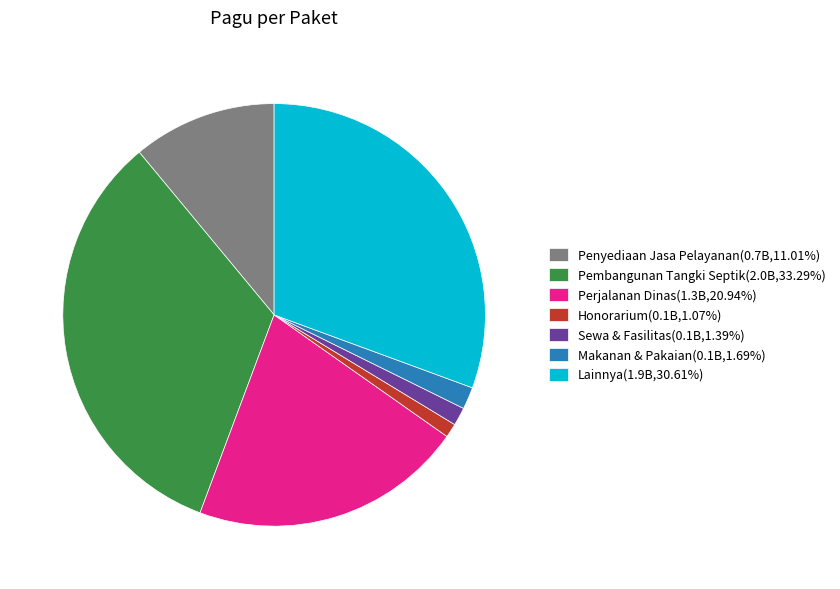

Do Honorarium(0.1B,1.07%) and Makanan & Pakaian(0.1B,1.69%) together represent more than half of the pie?

No